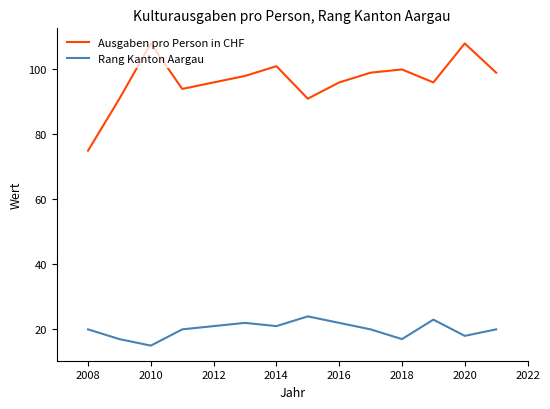

True or false: Ausgaben pro Person in CHF and Rang Kanton Aargau cross at least once.

False